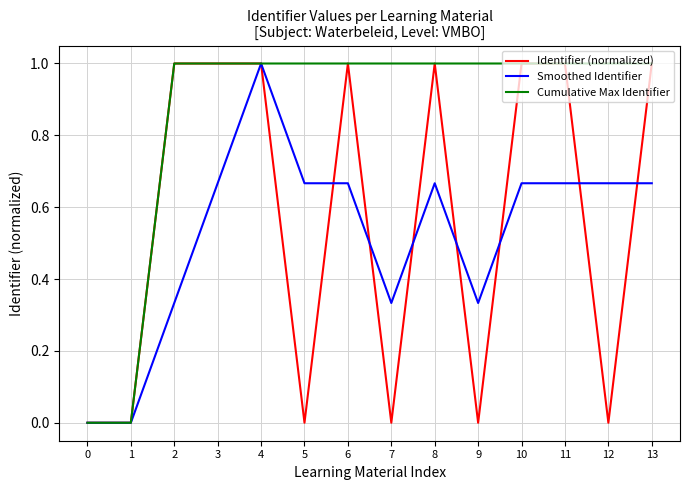

The Identifier (normalized) series shows 1.0 at 13. True or false?

True